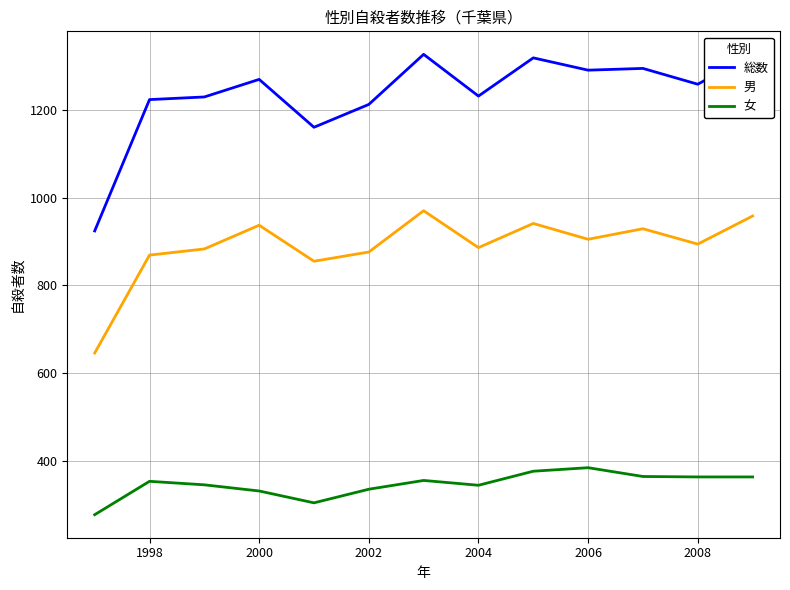

True or false: 総数 and 女 intersect in this chart.

False